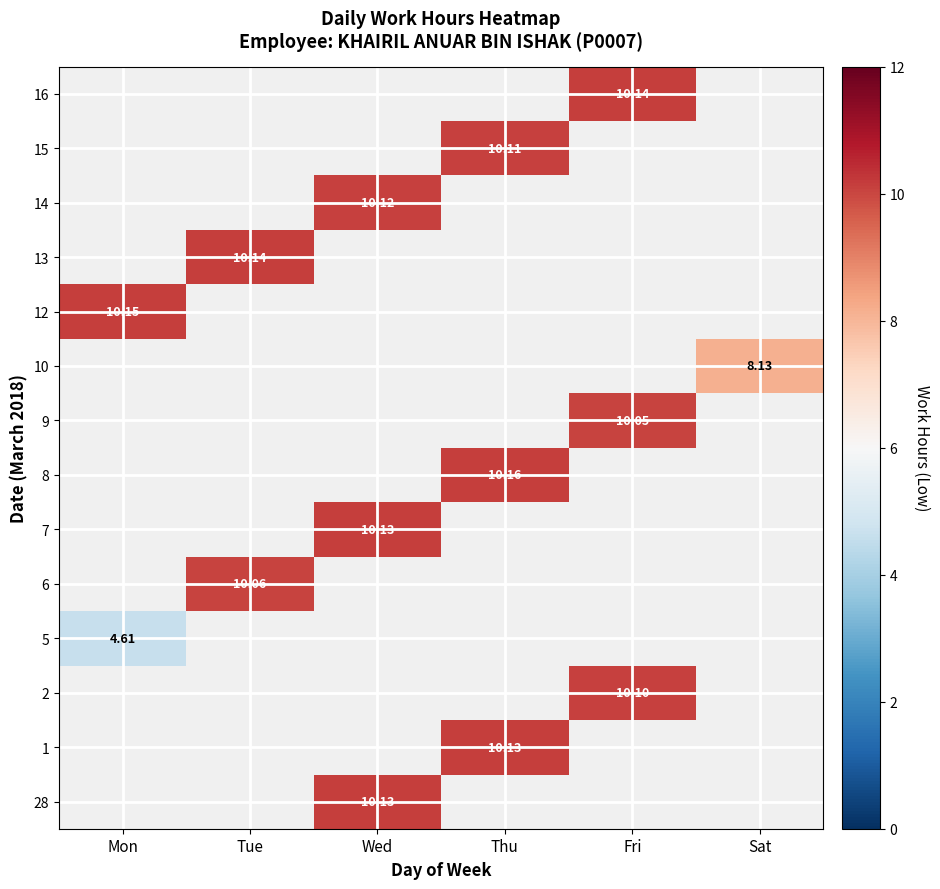

Between Wed and Mon, which is larger?

Mon